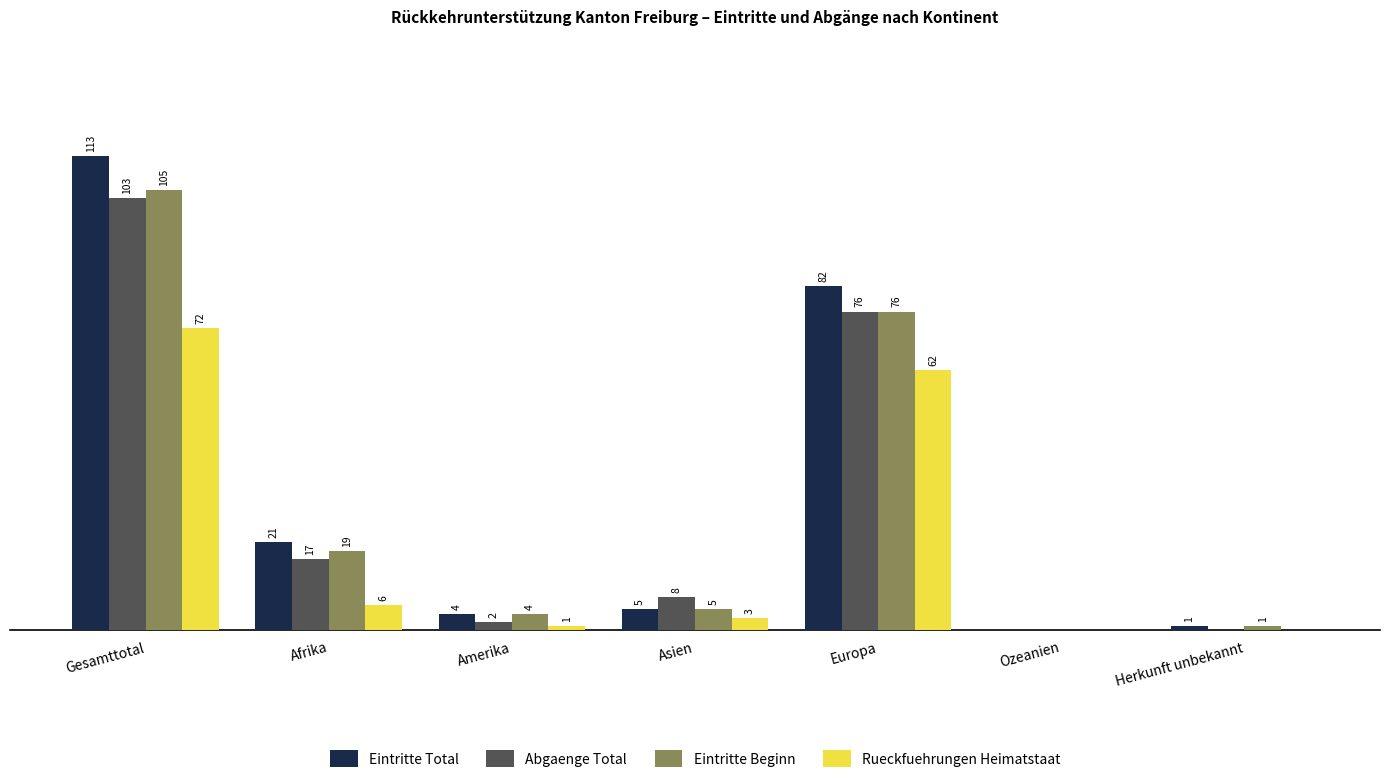

Between Afrika and Herkunft unbekannt, which series saw the biggest shift?

Eintritte Total